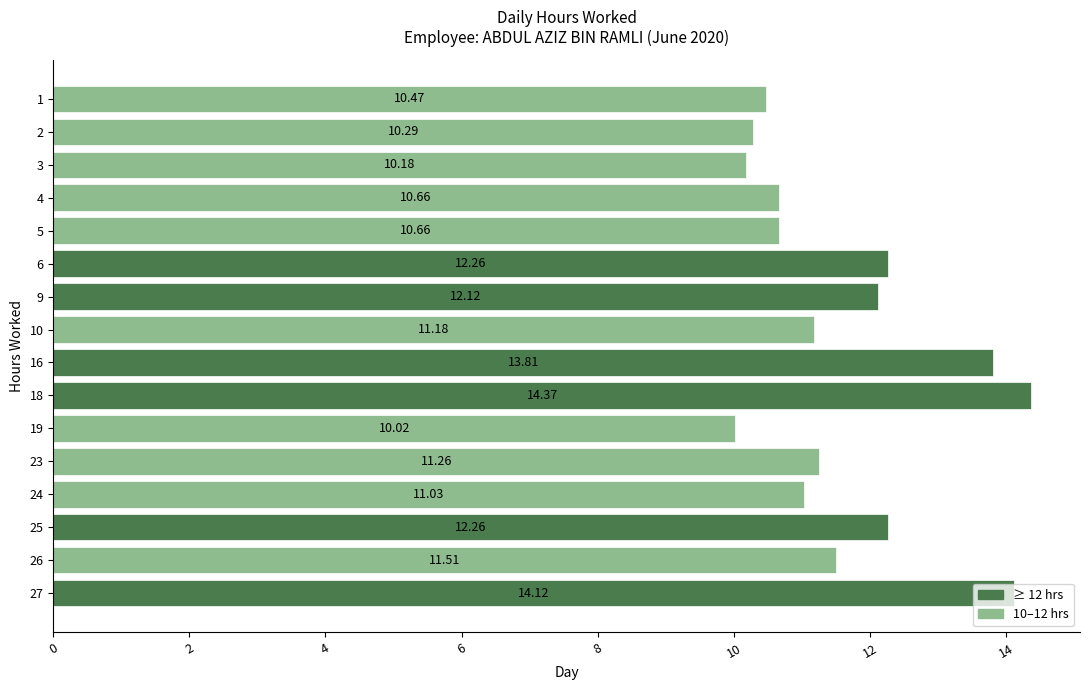

Which has a higher value, 24 or 2?

24